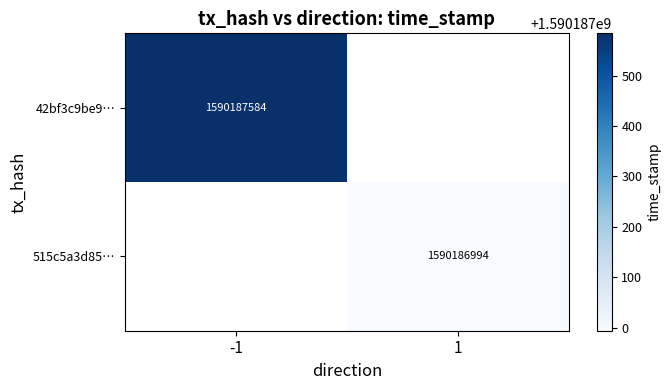

Which category has the highest value across all series?

-1